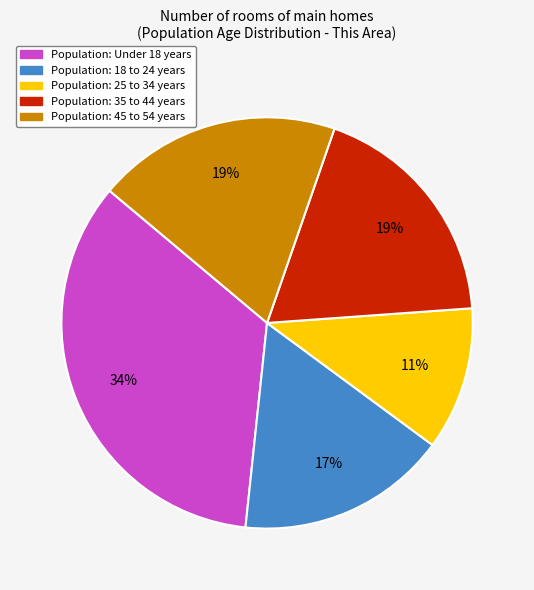

To the nearest percent, what portion does Population: 45 to 54 years represent?

19%